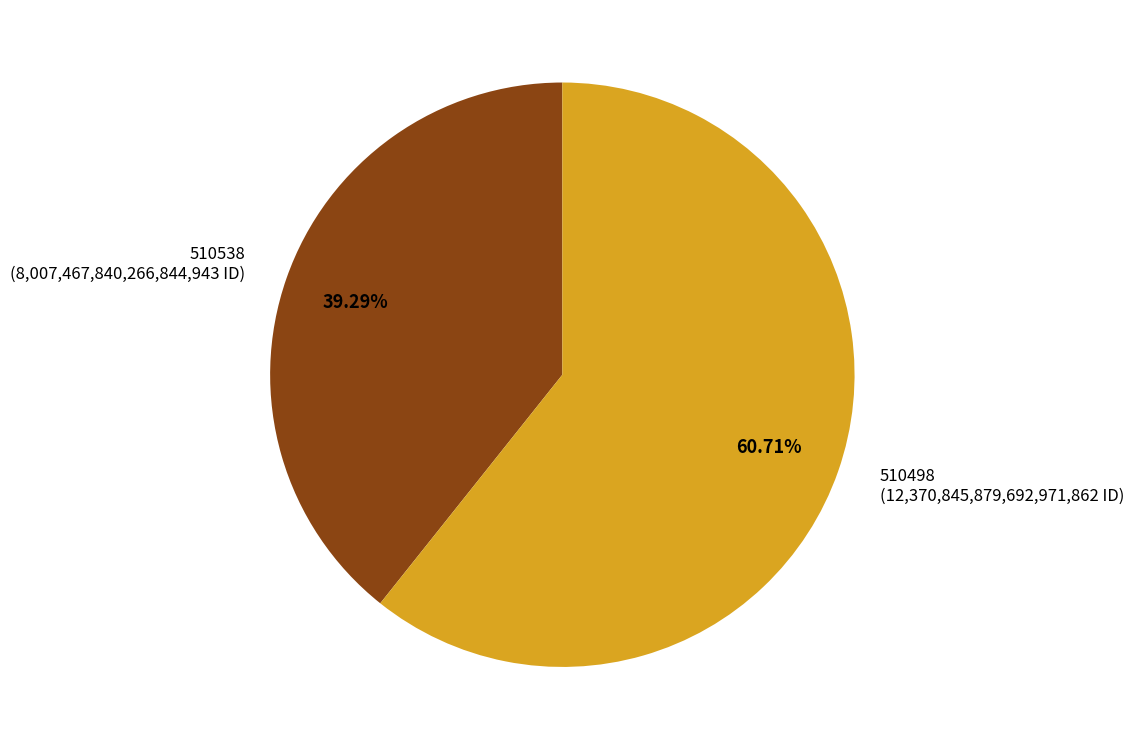

To the nearest percent, what is the combined percentage of 510538 and 510498?

100%